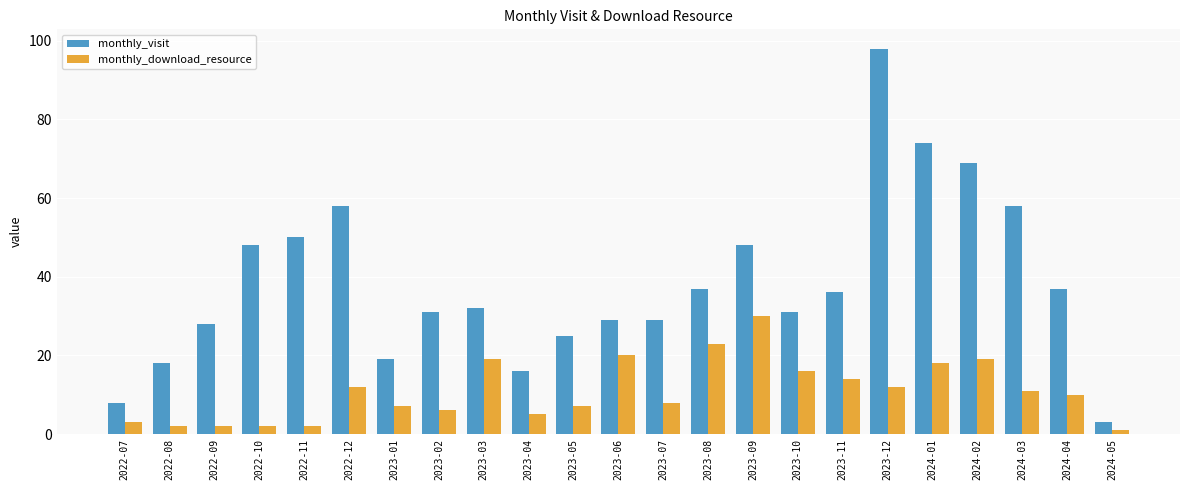

Rank the series by their average value, from highest to lowest.

monthly_visit, monthly_download_resource